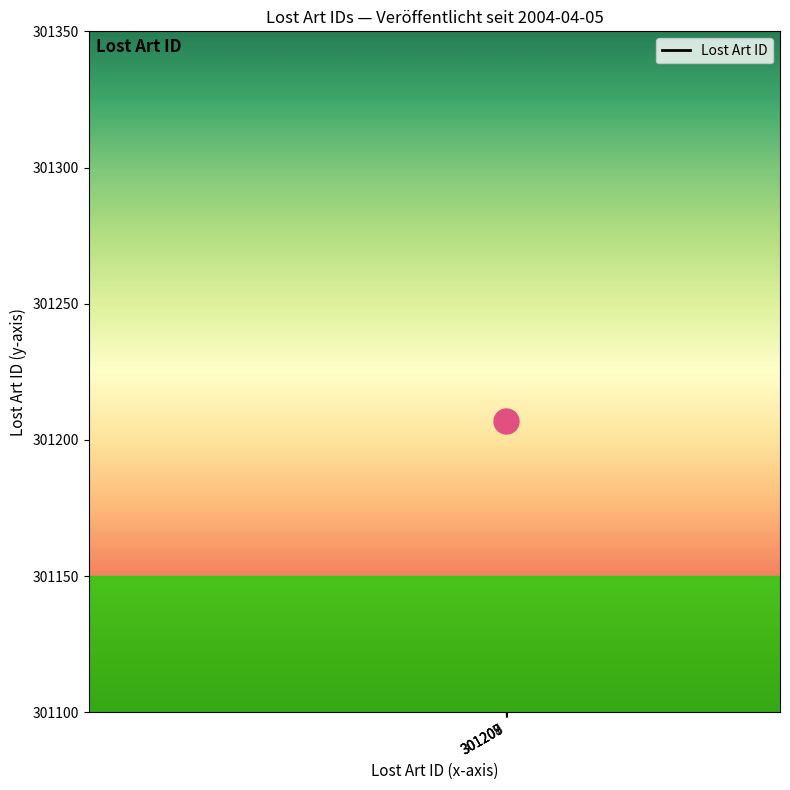

Is this an area chart (filled region under the line)?

No